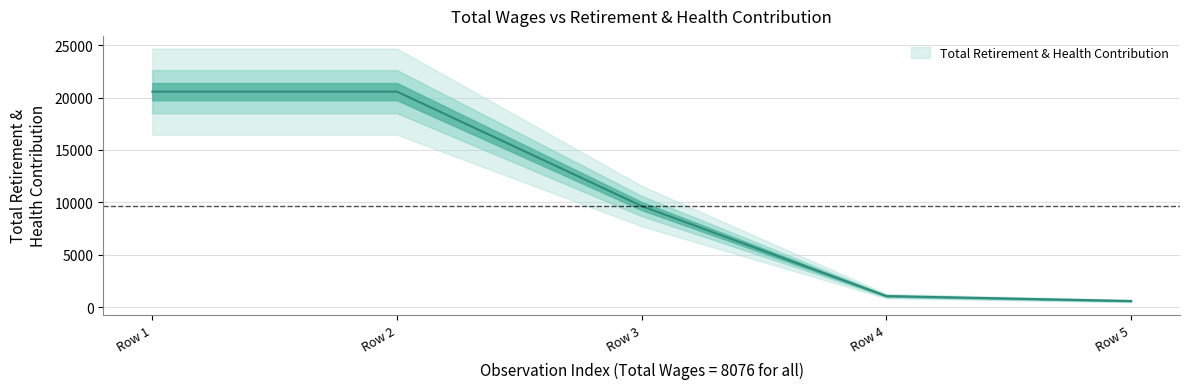

Reading left to right, transcribe all the data shown in this chart.

20568	20568	9645	1048	577